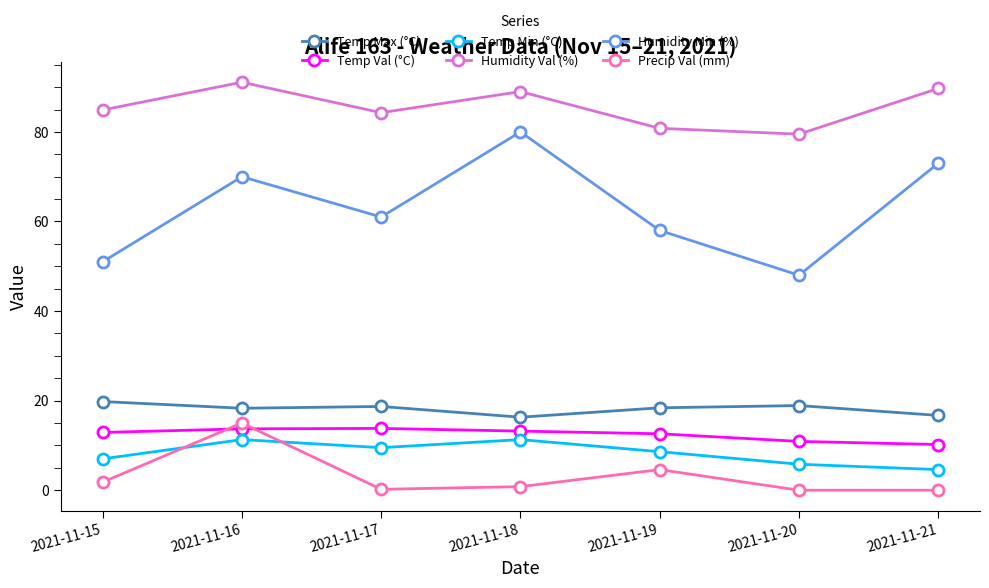

At 2021-11-15, list the series in order from largest to smallest.

Humidity Val (%), Humidity Min (%), Temp Max (°C), Temp Val (°C), Temp Min (°C), Precip Val (mm)